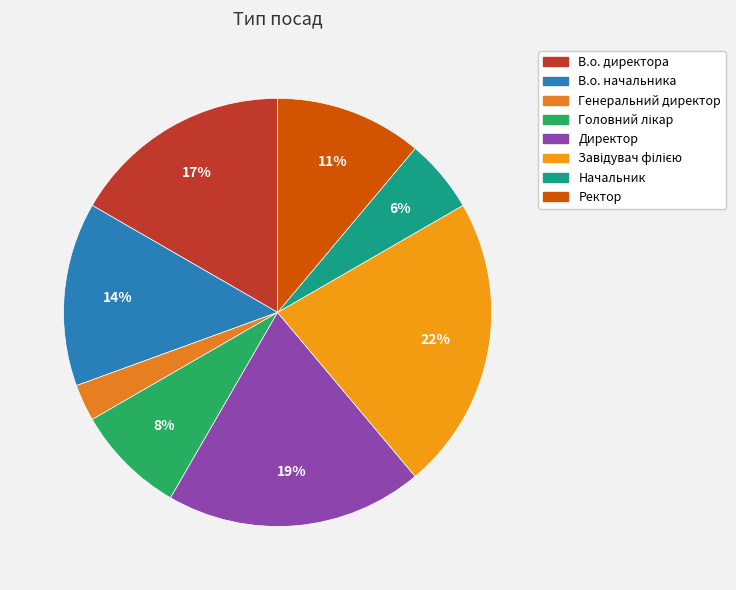

Is it true that В.о. начальника is 4% of the pie?

False